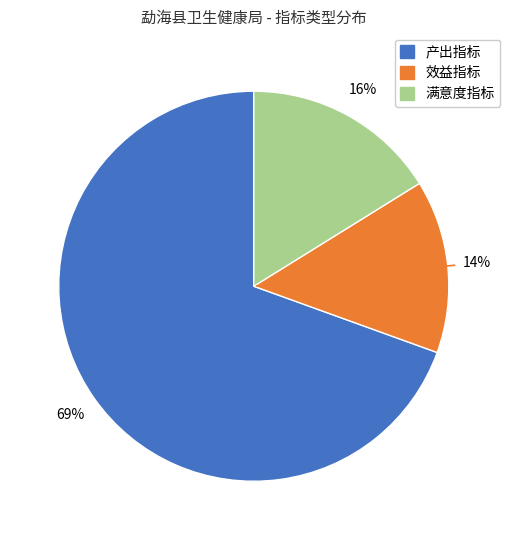

What is the largest slice in the pie chart?

产出指标